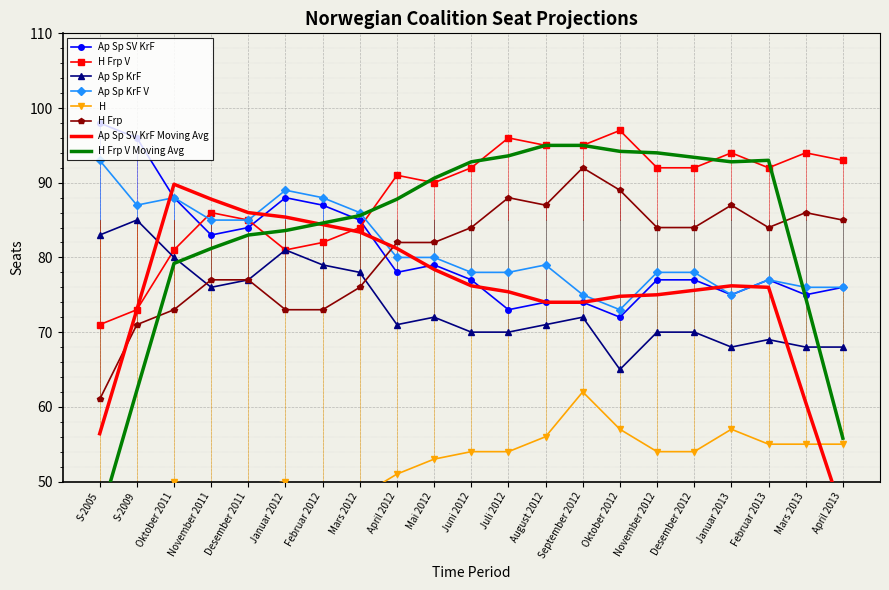

True or false: H Frp V and H Frp intersect in this chart.

False